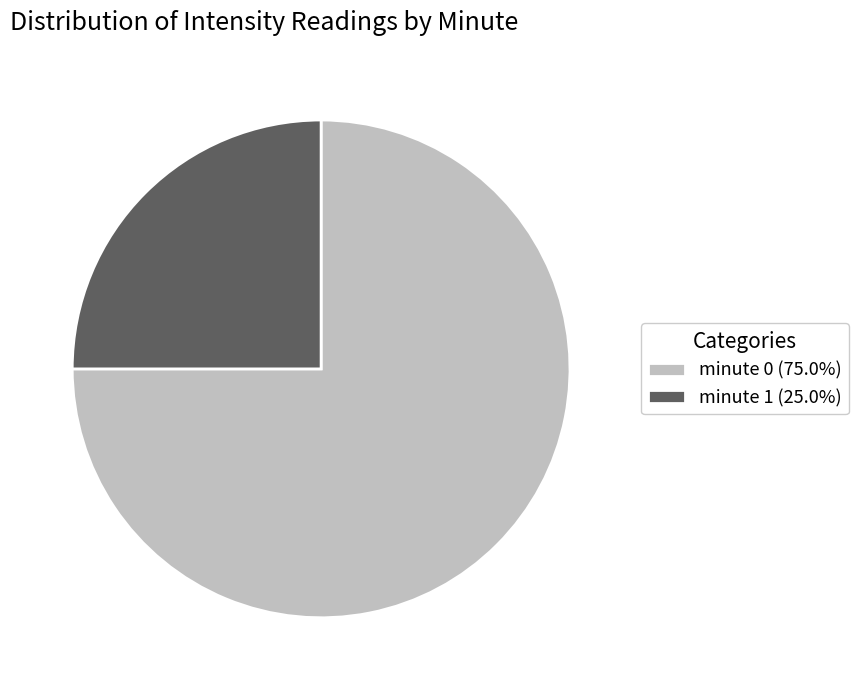

How many slices are in this pie chart?

2